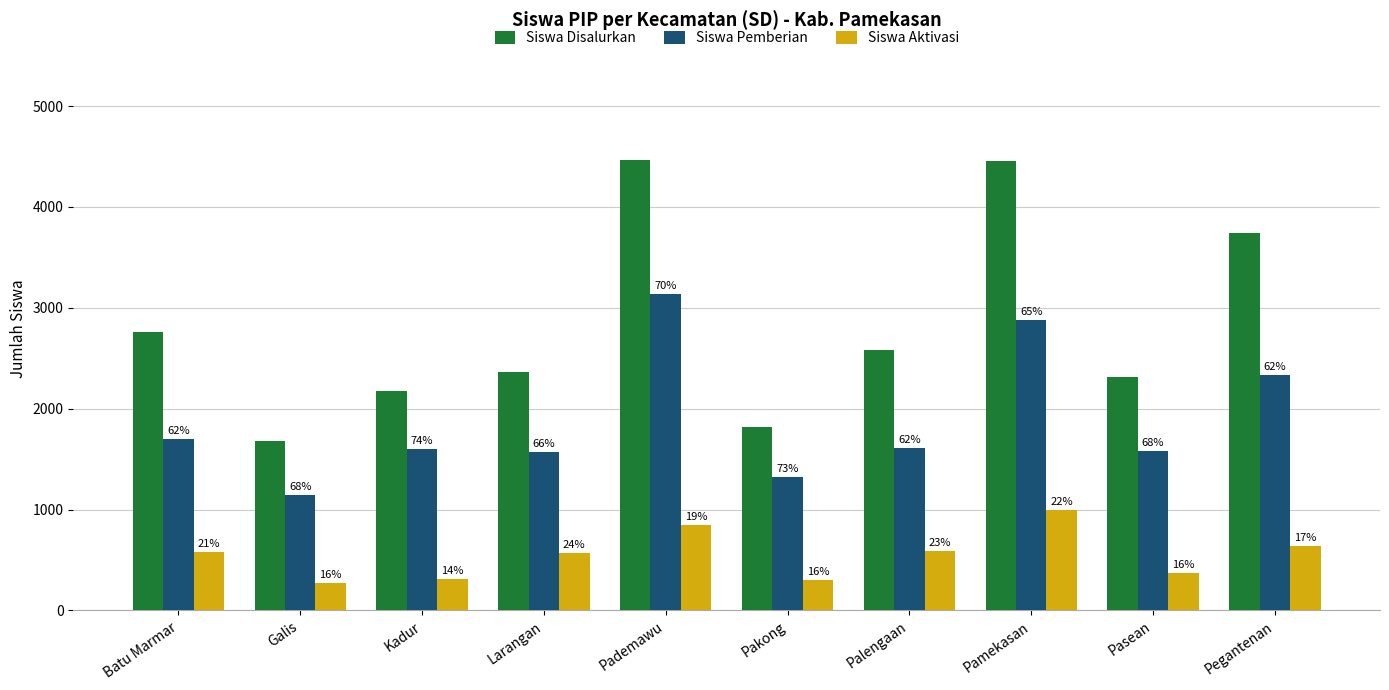

Which has a higher value, Kadur or Pakong?

Kadur